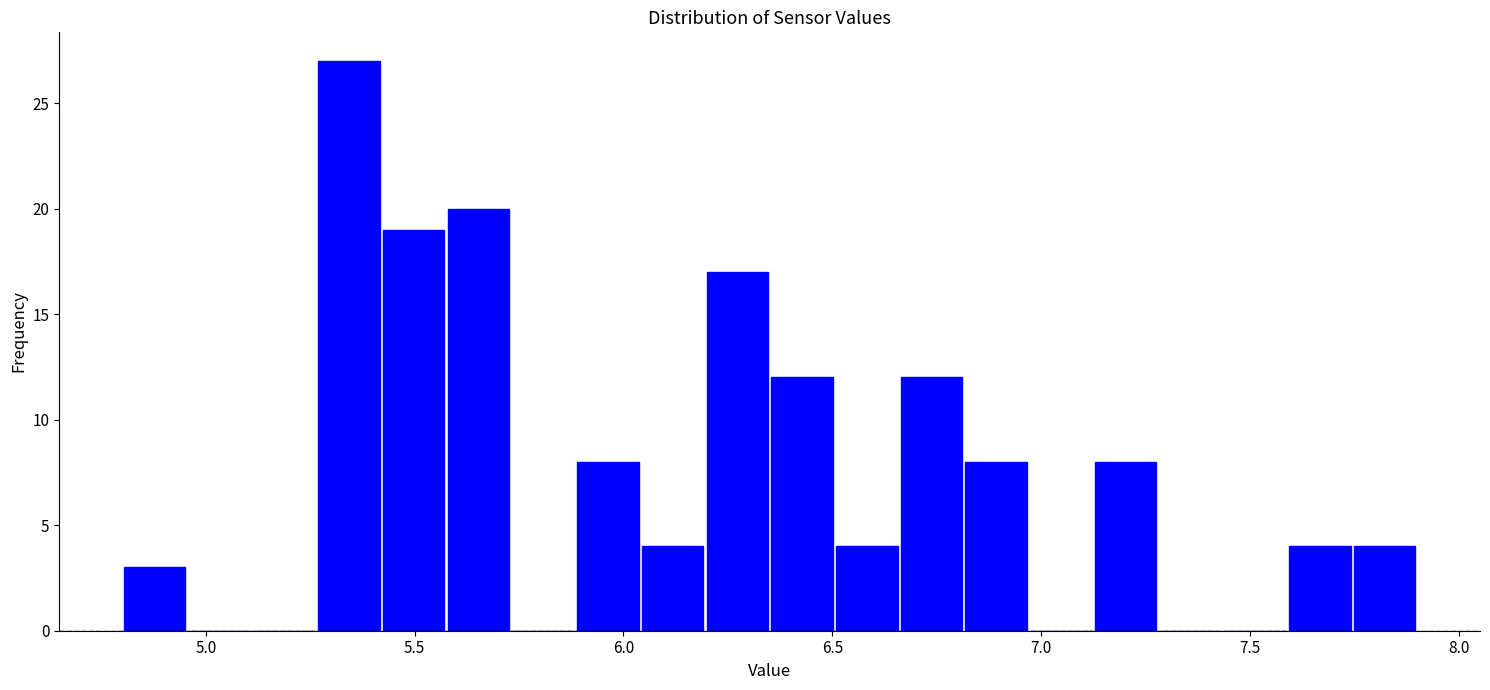

Around what value on the x-axis is the tallest bar? Give the approximate position of its centre, as read against the axis.

5.35